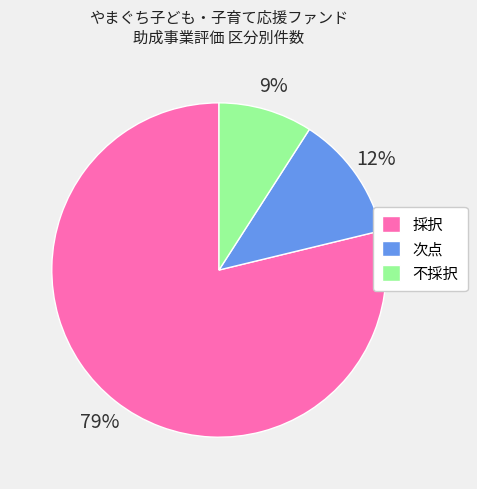

What percentage is the 採択 slice, to the nearest percent?

79%